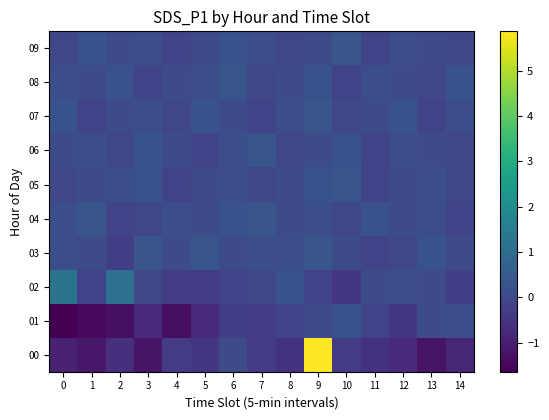

Reading left to right, what are all the values shown in this chart?

00: 0=-0.9	1=-1.1	2=-0.6	3=-1.2	4=-0.3	5=-0.4	6=0.1	7=-0.3	8=-0.5	9=5.9	10=-0.3	11=-0.5	12=-0.7	13=-1.2	14=-0.8
01: 0=-1.6	1=-1.4	2=-1.3	3=-0.7	4=-1.3	5=-0.7	6=-0.2	7=-0.3	8=-0.1	9=0.1	10=0.3	11=-0.1	12=-0.4	13=0.1	14=0.2
02: 0=1.3	1=-0.1	2=1.2	3=-0.0	4=-0.3	5=-0.3	6=-0.1	7=-0.0	8=0.3	9=-0.1	10=-0.4	11=0.1	12=0.2	13=0.1	14=-0.2
03: 0=0.2	1=0.1	2=-0.2	3=0.4	4=0.1	5=0.4	6=0.1	7=0.2	8=0.2	9=0.4	10=0.1	11=-0.1	12=-0.0	13=0.3	14=0.1
04: 0=0.2	1=0.4	2=-0.1	3=-0.0	4=0.2	5=0.1	6=0.3	7=0.4	8=0.1	9=0.2	10=-0.0	11=0.3	12=0.1	13=0.2	14=-0.1
05: 0=-0.0	1=0.1	2=0.2	3=0.3	4=-0.1	5=0.1	6=0.2	7=-0.0	8=0.1	9=0.3	10=0.4	11=-0.1	12=0.1	13=0.2	14=-0.0
06: 0=0.1	1=0.2	2=-0.0	3=0.3	4=0.1	5=-0.1	6=0.2	7=0.4	8=-0.0	9=0.1	10=0.3	11=-0.1	12=0.2	13=0.1	14=-0.0
07: 0=0.3	1=-0.1	2=0.1	3=0.2	4=-0.0	5=0.3	6=0.1	7=-0.1	8=0.2	9=0.4	10=-0.0	11=0.1	12=0.3	13=-0.1	14=0.2
08: 0=0.2	1=0.1	2=0.3	3=-0.1	4=0.1	5=0.2	6=0.4	7=-0.0	8=0.1	9=0.3	10=-0.1	11=0.2	12=0.1	13=-0.0	14=0.3
09: 0=-0.0	1=0.3	2=0.1	3=0.2	4=-0.1	5=0.1	6=0.3	7=0.2	8=-0.0	9=0.1	10=0.4	11=-0.1	12=0.2	13=0.1	14=-0.0